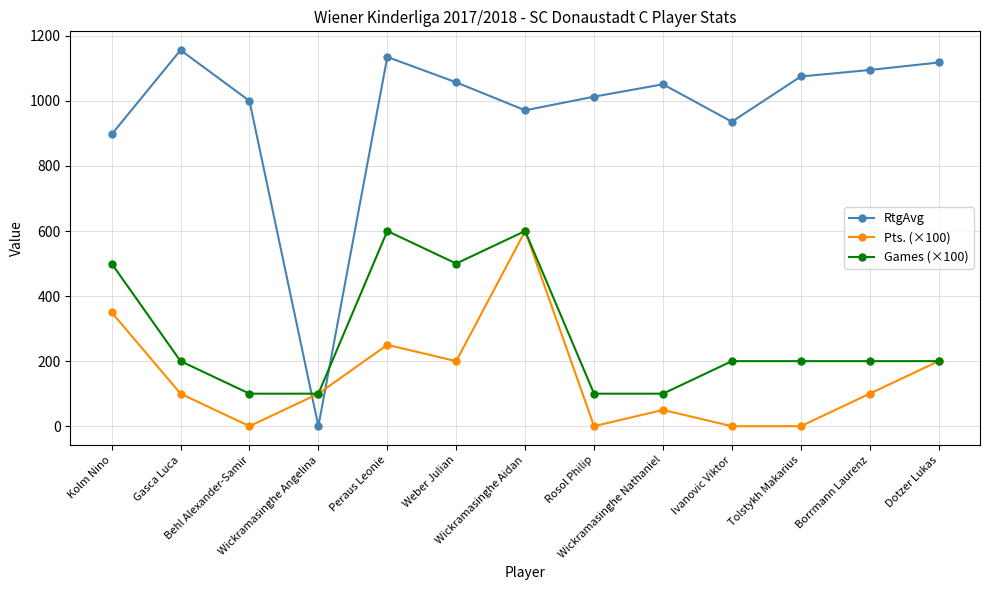

True or false: Games (×100) and RtgAvg intersect in this chart.

True